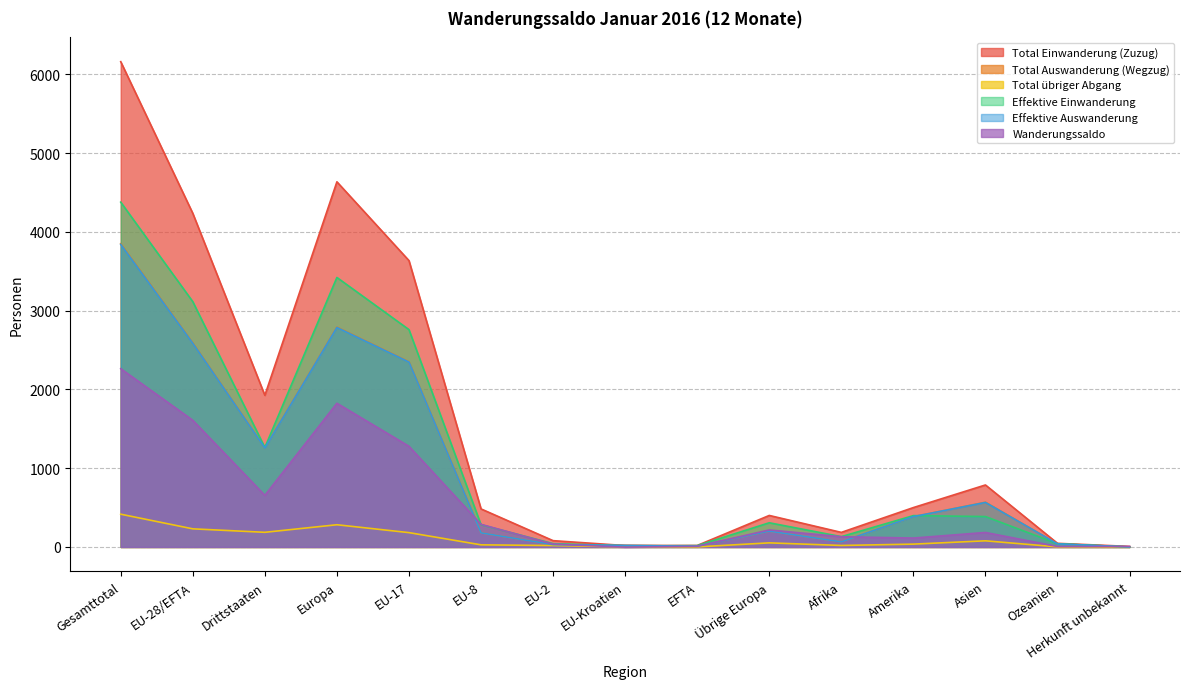

True or false: Total Einwanderung (Zuzug) has a value of 483 at EU-8.

True